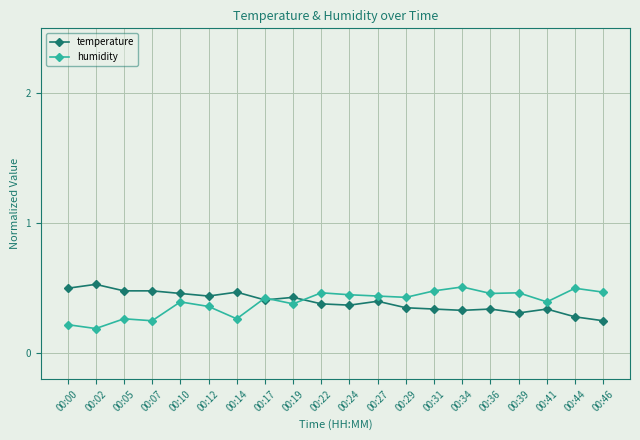

Rank the series at 00:14 from highest to lowest value.

temperature, humidity